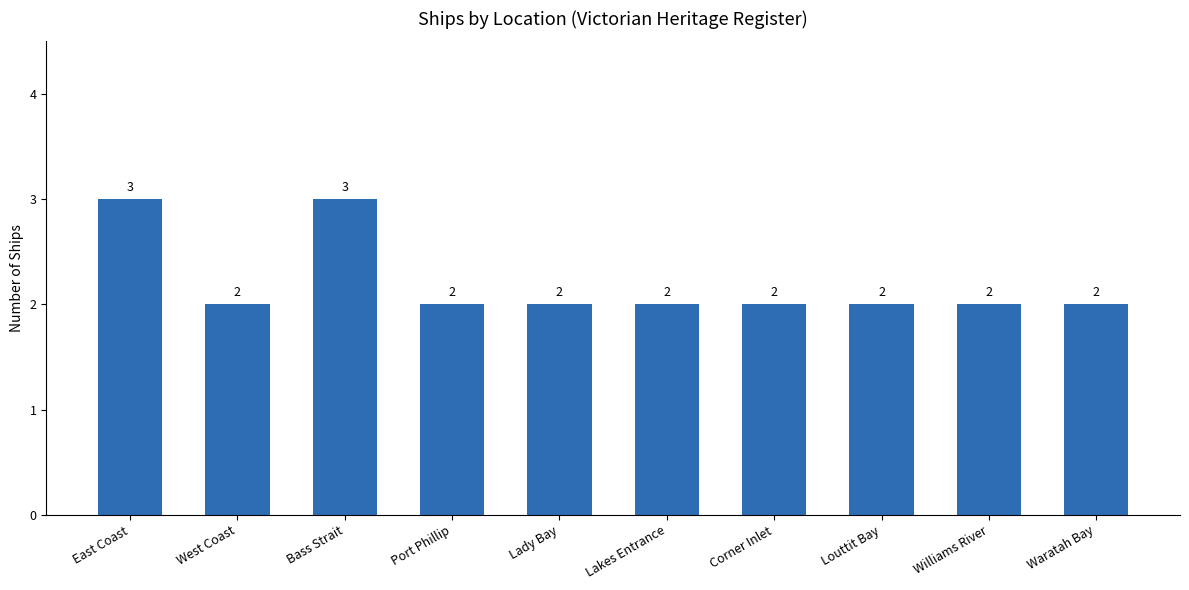

What is the label of the 1st bar from the right?

Waratah Bay